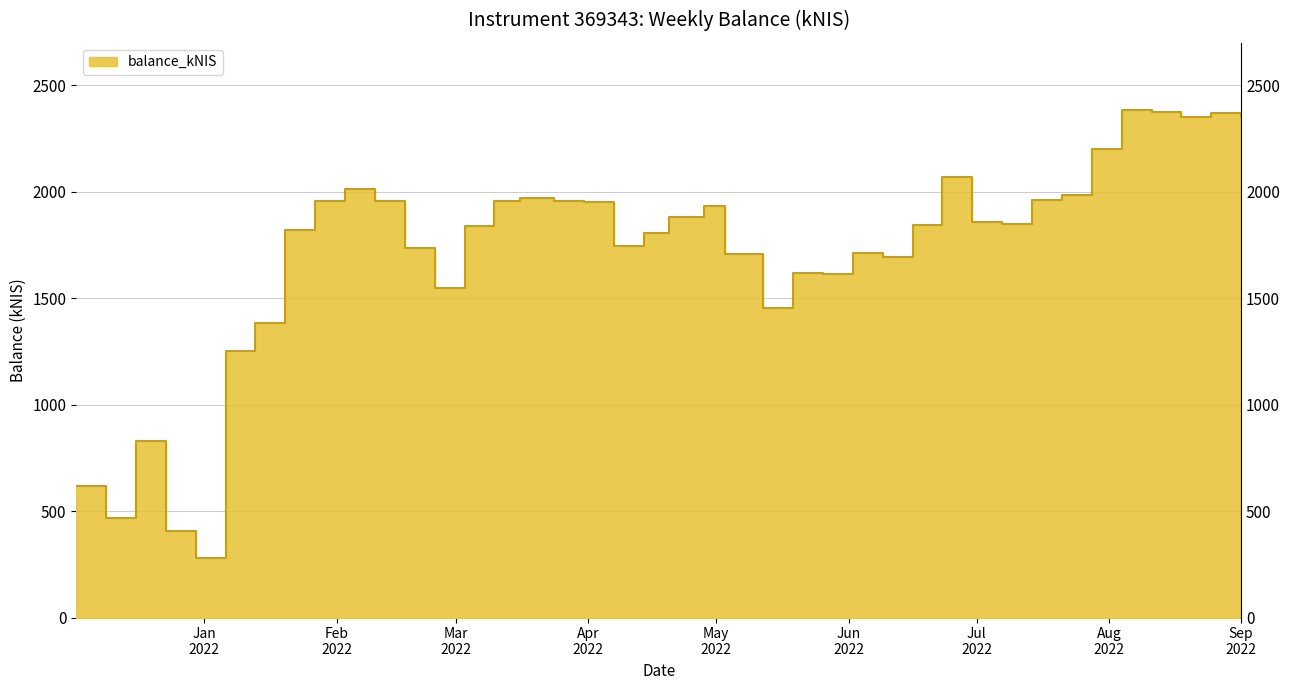

How many points are lower than both their immediate neighbors (excluding endpoints)?

9